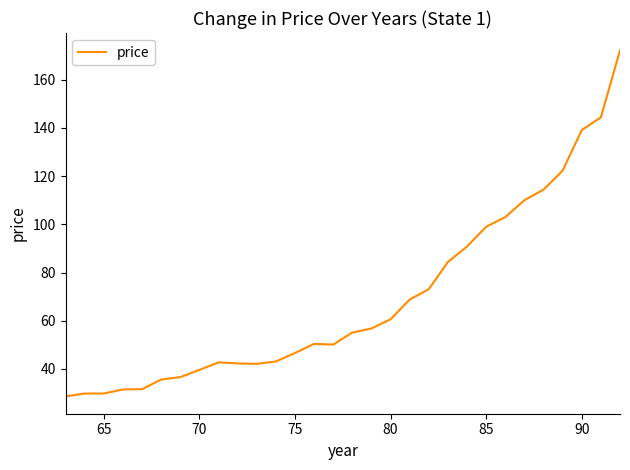

What is the difference between the maximum and minimum values?

143.6